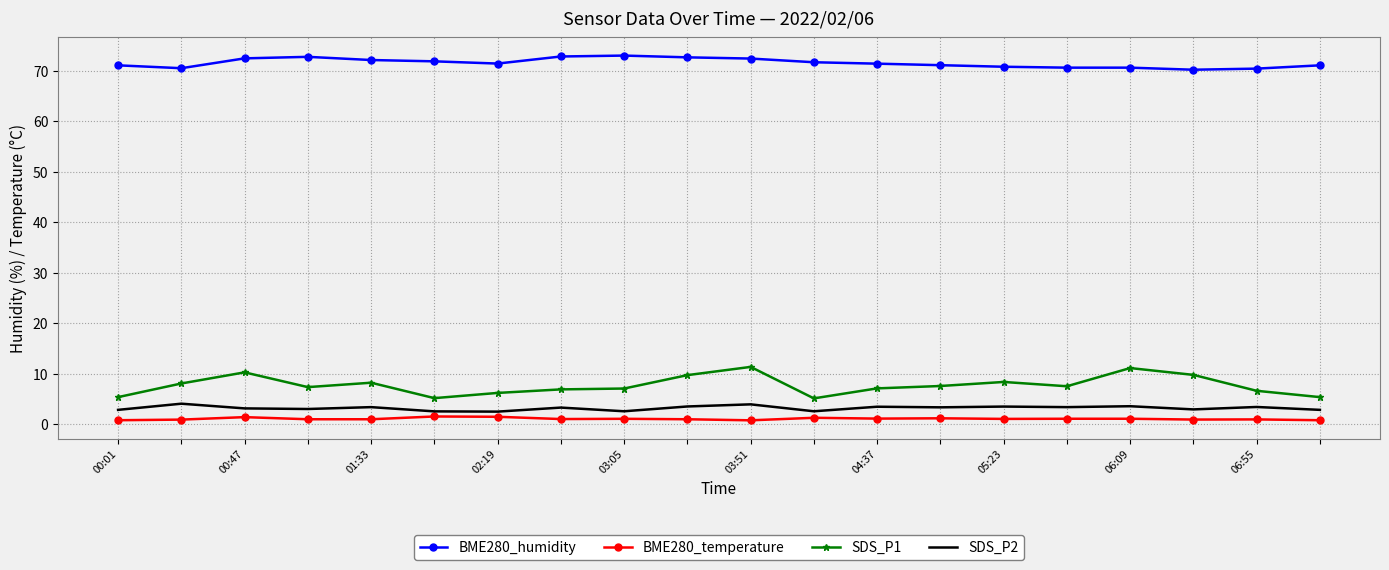

What is the maximum value for BME280_humidity?

73.0